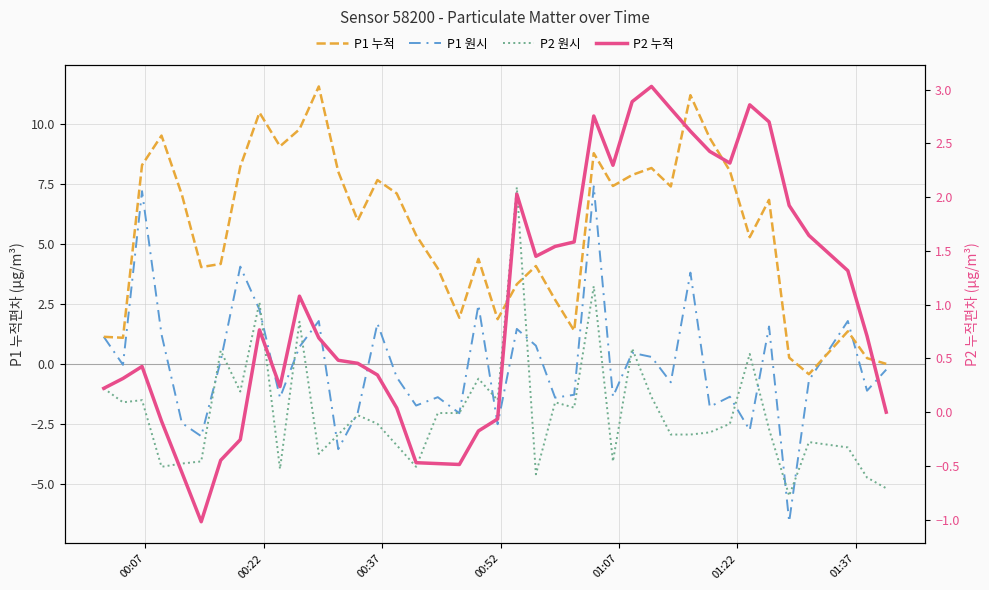

How many times do P1 원시 and P2 누적 cross each other?

17